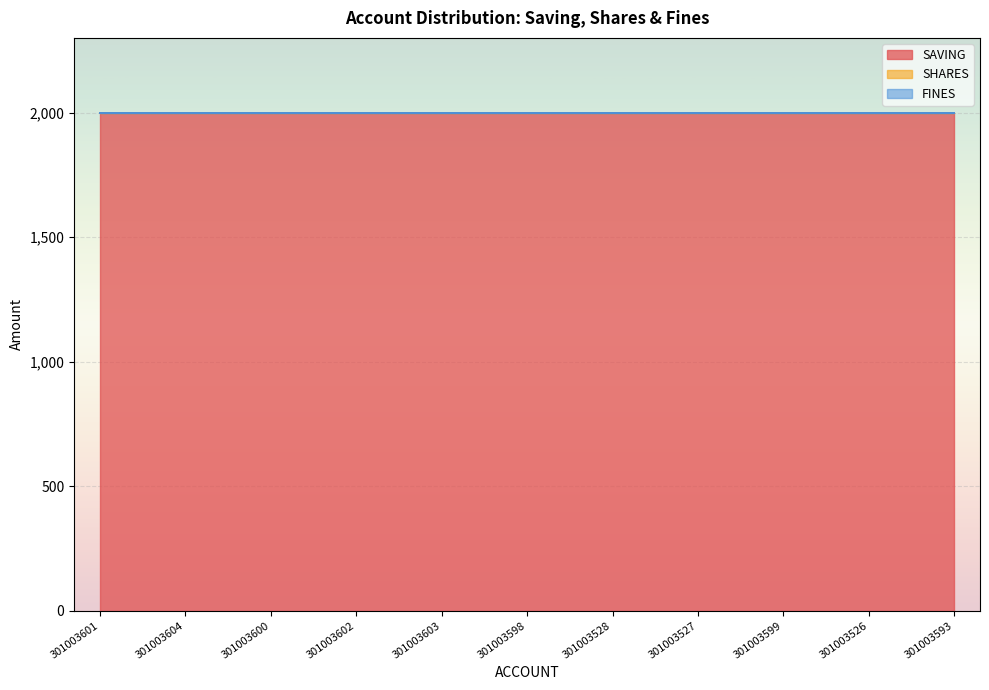

Which series changed the most between 301003600 and 301003599?

SAVING